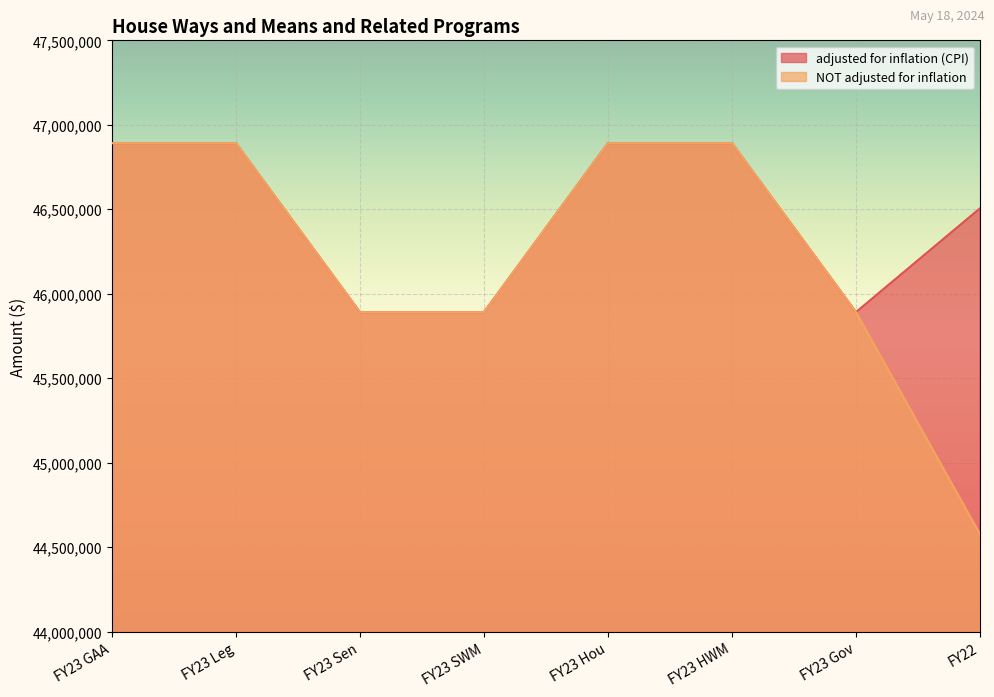

Is it true that NOT adjusted for inflation equals 45891436 at FY23 Sen?

True